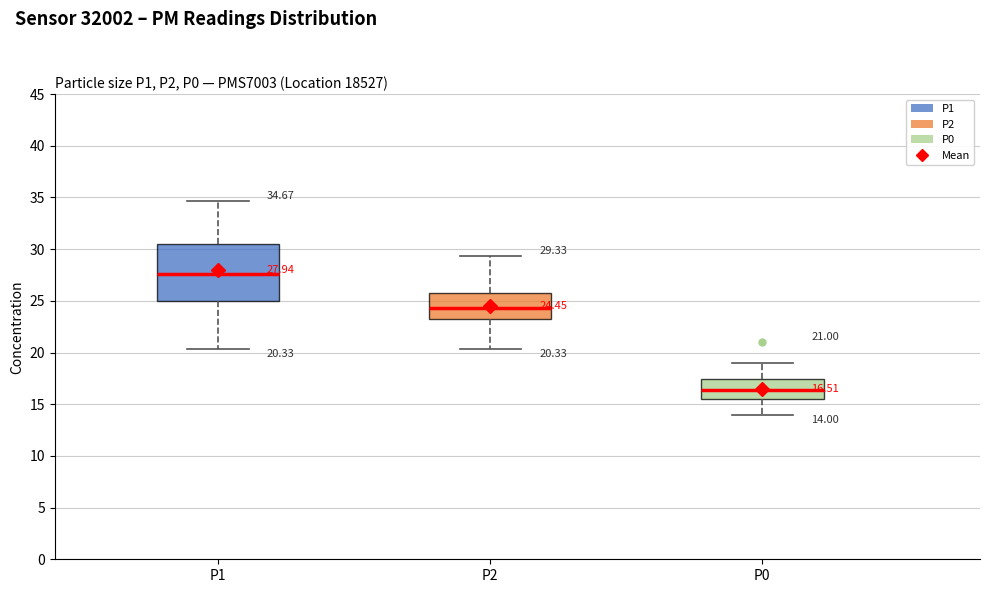

Comparing the boxes themselves (not the whiskers), which one is the tallest?

P1